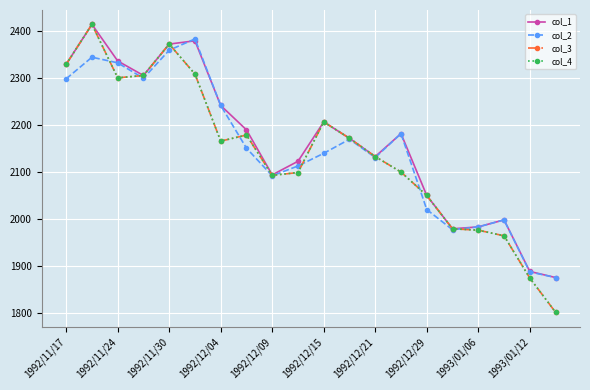

Does the chart have visible grid lines?

Yes